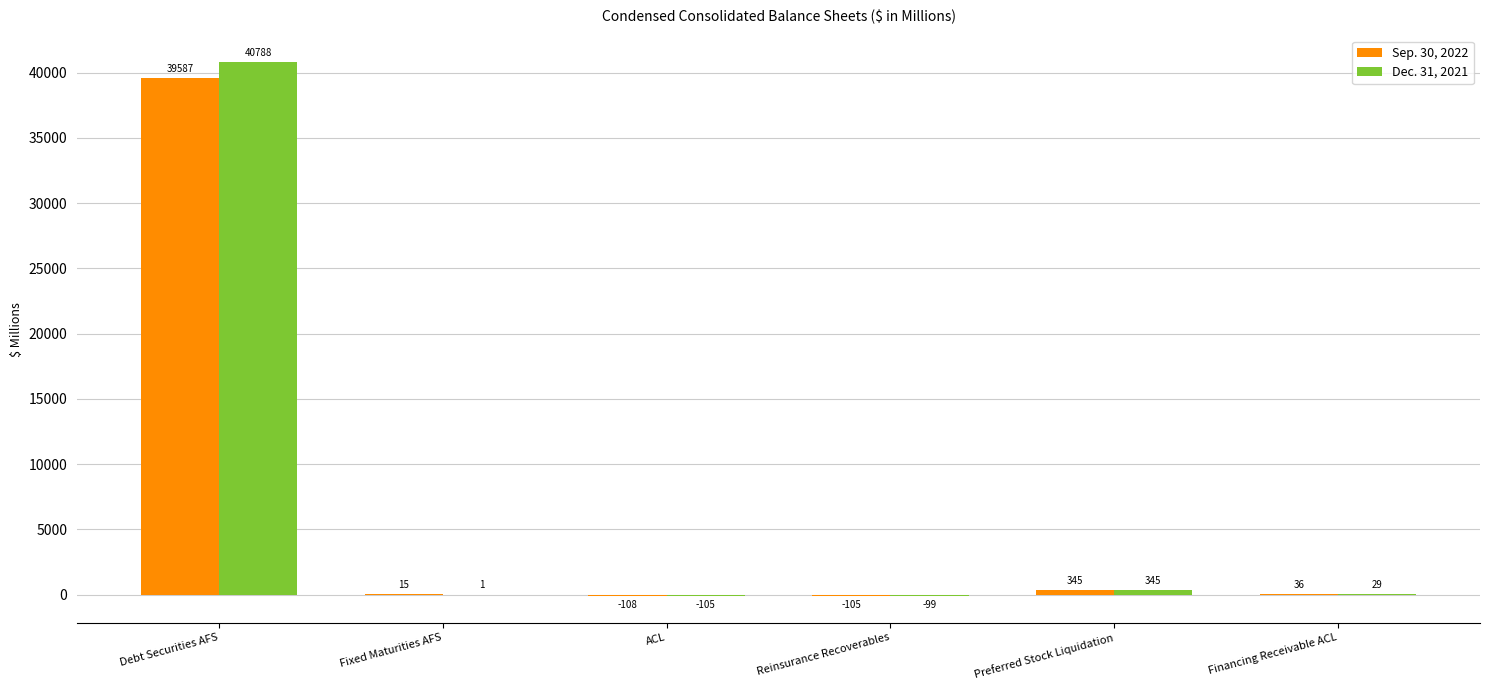

What are all the series names shown in the legend?

Sep. 30, 2022, Dec. 31, 2021